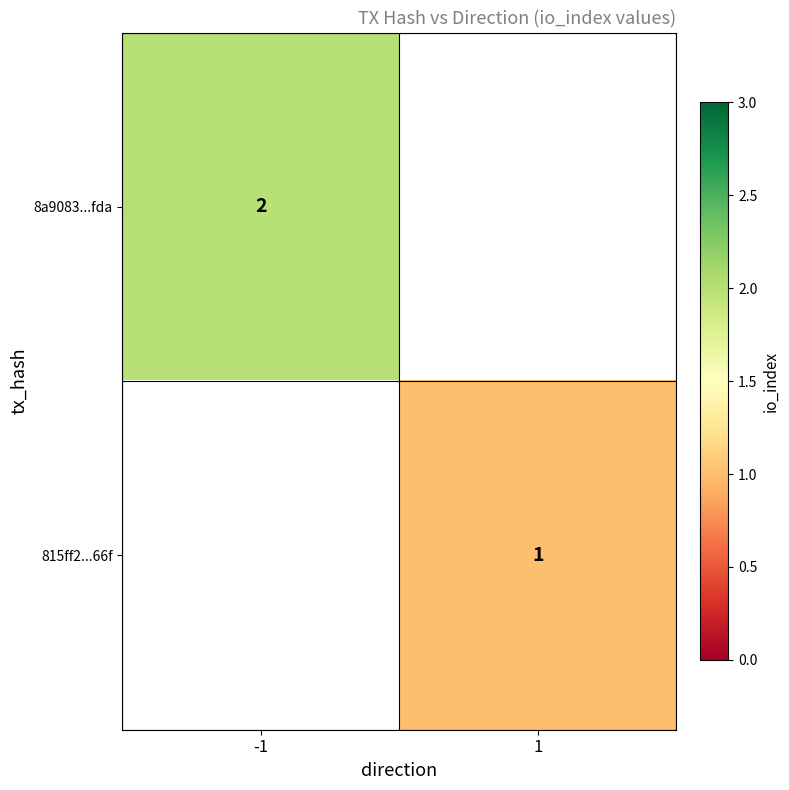

The value of 8a9083...fda at -1 is 3. True or false?

False